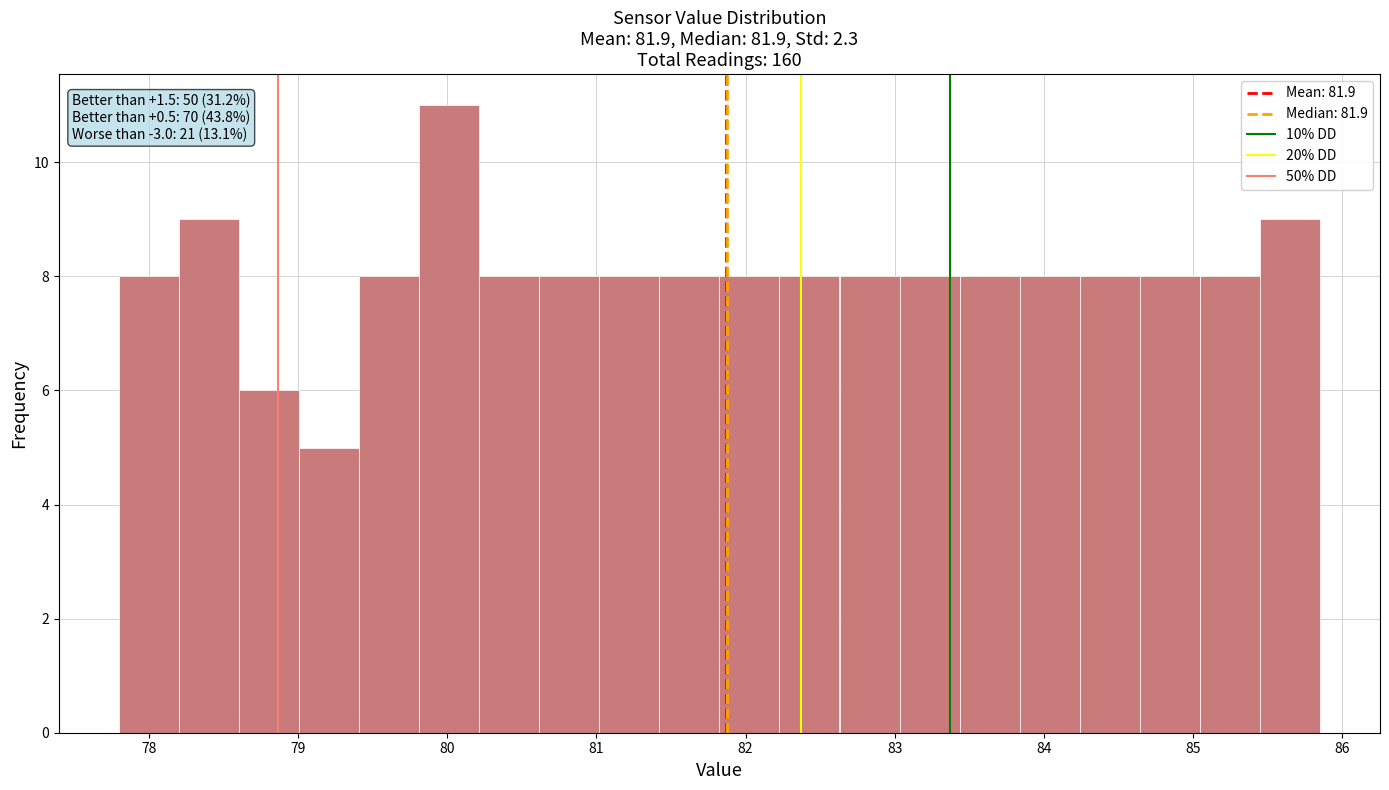

Over which range of the x-axis is the bar tallest?

79.8 to 80.2